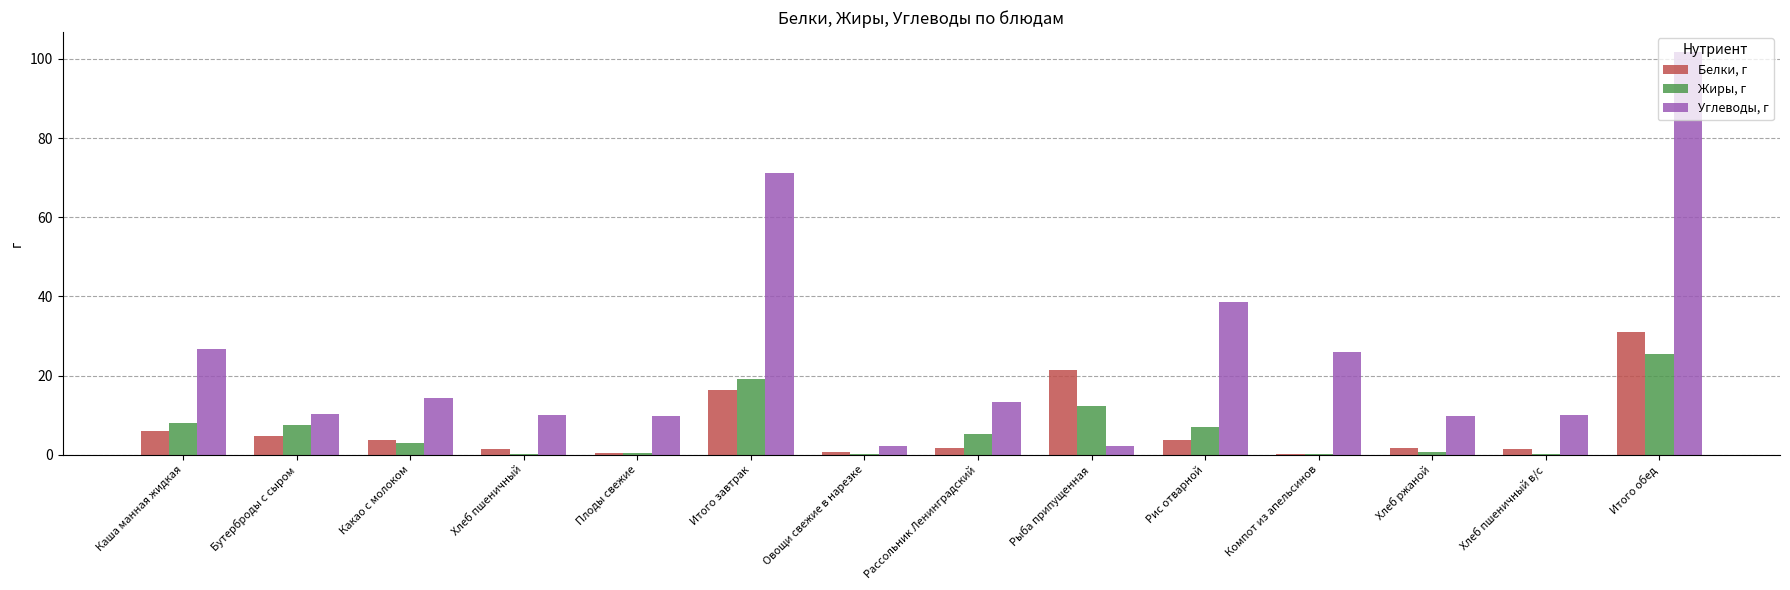

Where does the Жиры, г series first go above 5?

Каша манная жидкая